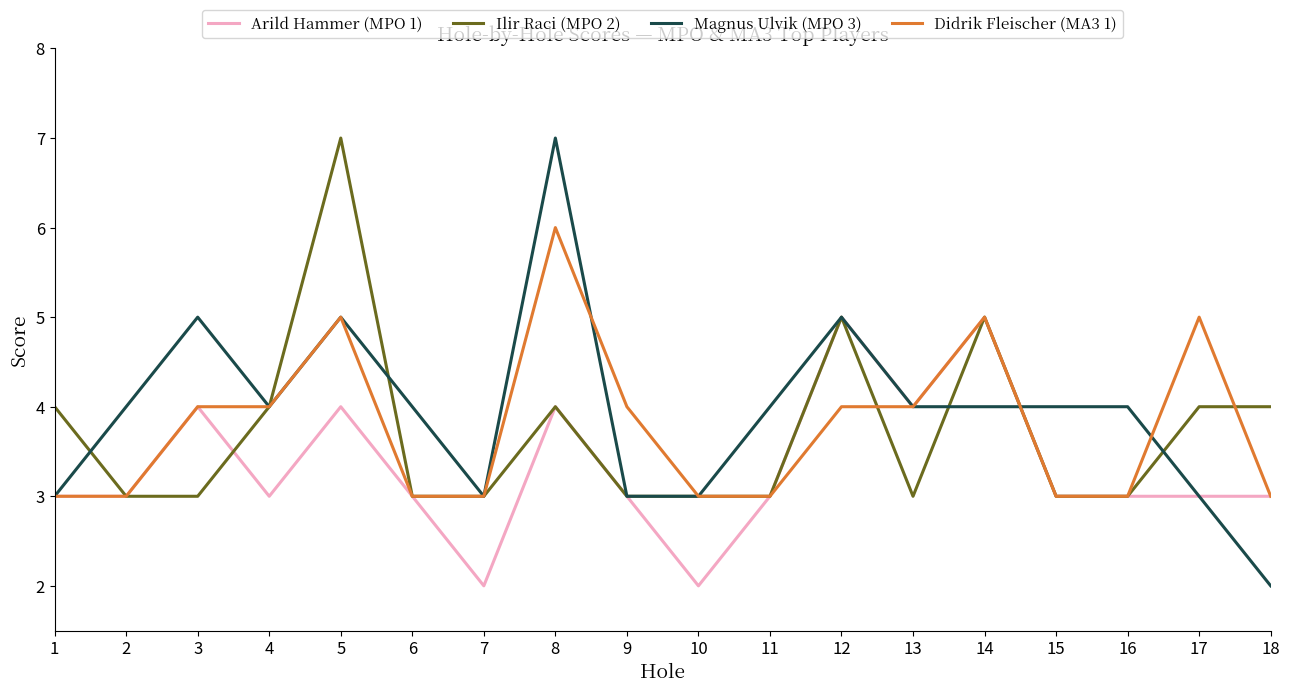

How many lines are shown in the chart?

4